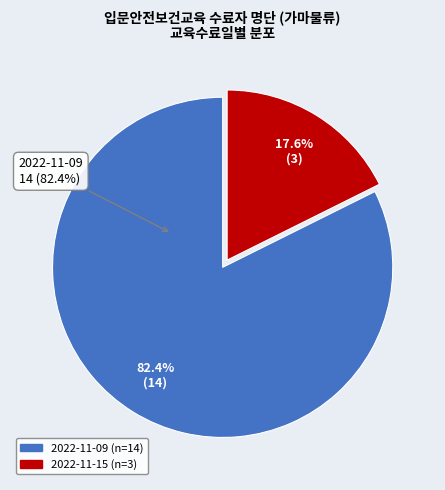

Which has a higher value, 2022-11-15 or 2022-11-09?

2022-11-09